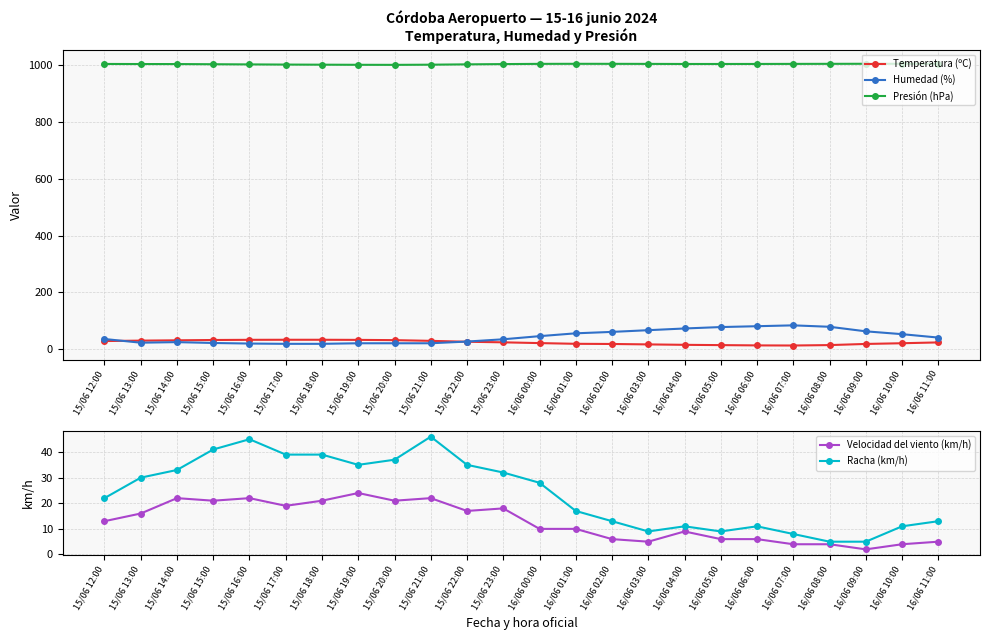

True or false: Velocidad del viento (km/h) and Temperatura (ºC) cross at least once.

False